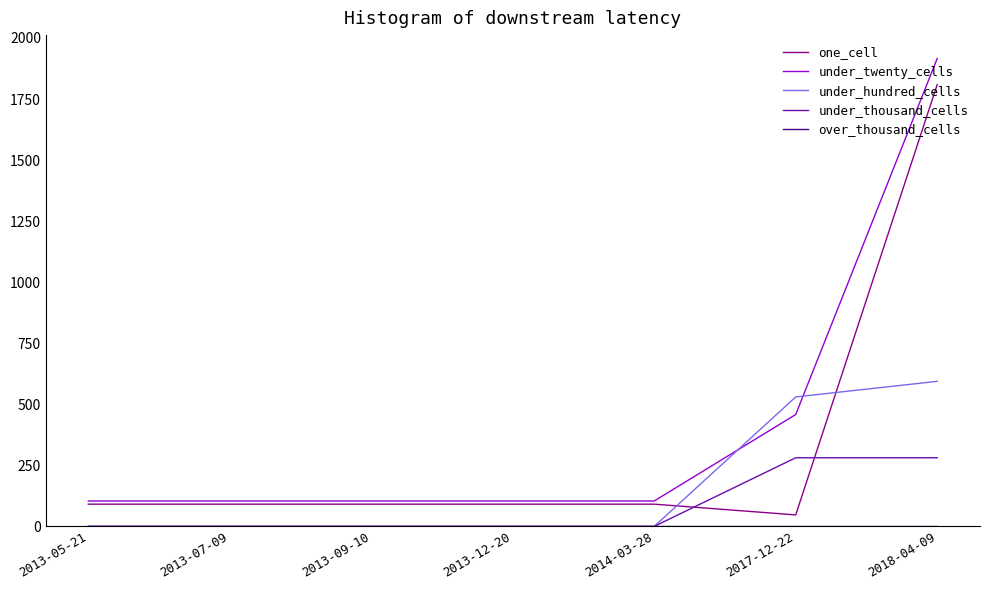

What position from the right is 2013-12-20?

4